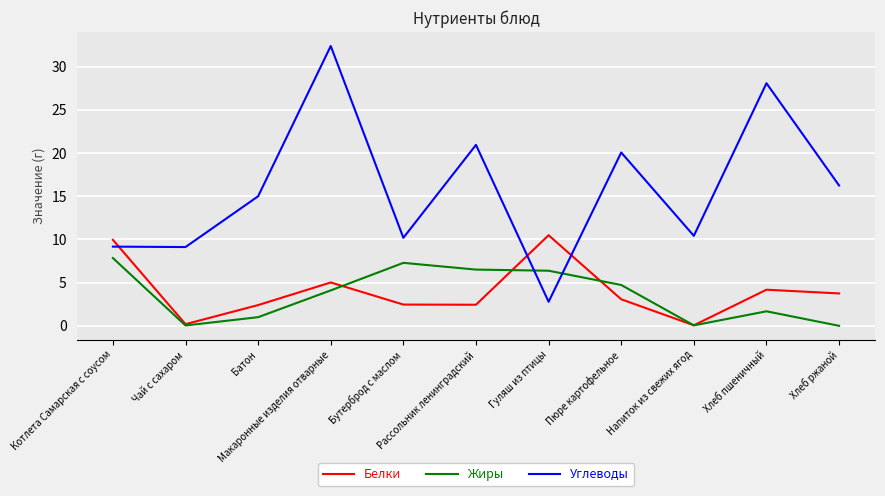

Which series changed the most between Пюре картофельное and Хлеб пшеничный?

Углеводы